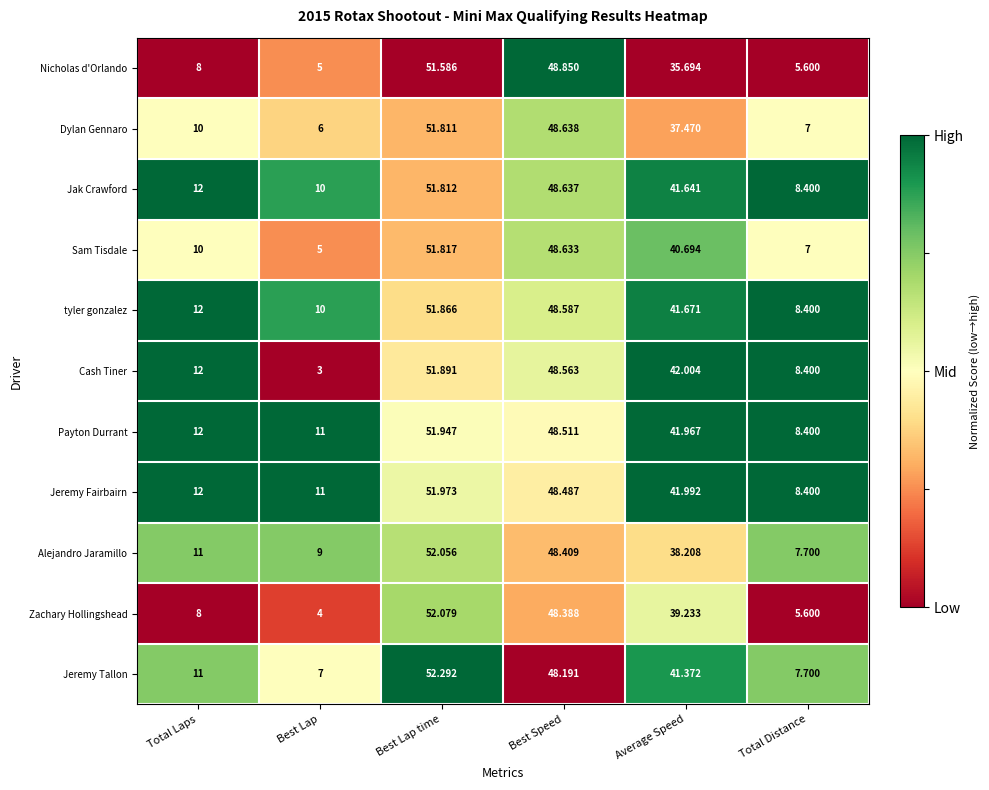

Rank the categories by Jeremy Tallon value from lowest to highest.

Best Lap, Total Distance, Total Laps, Average Speed, Best Speed, Best Lap time